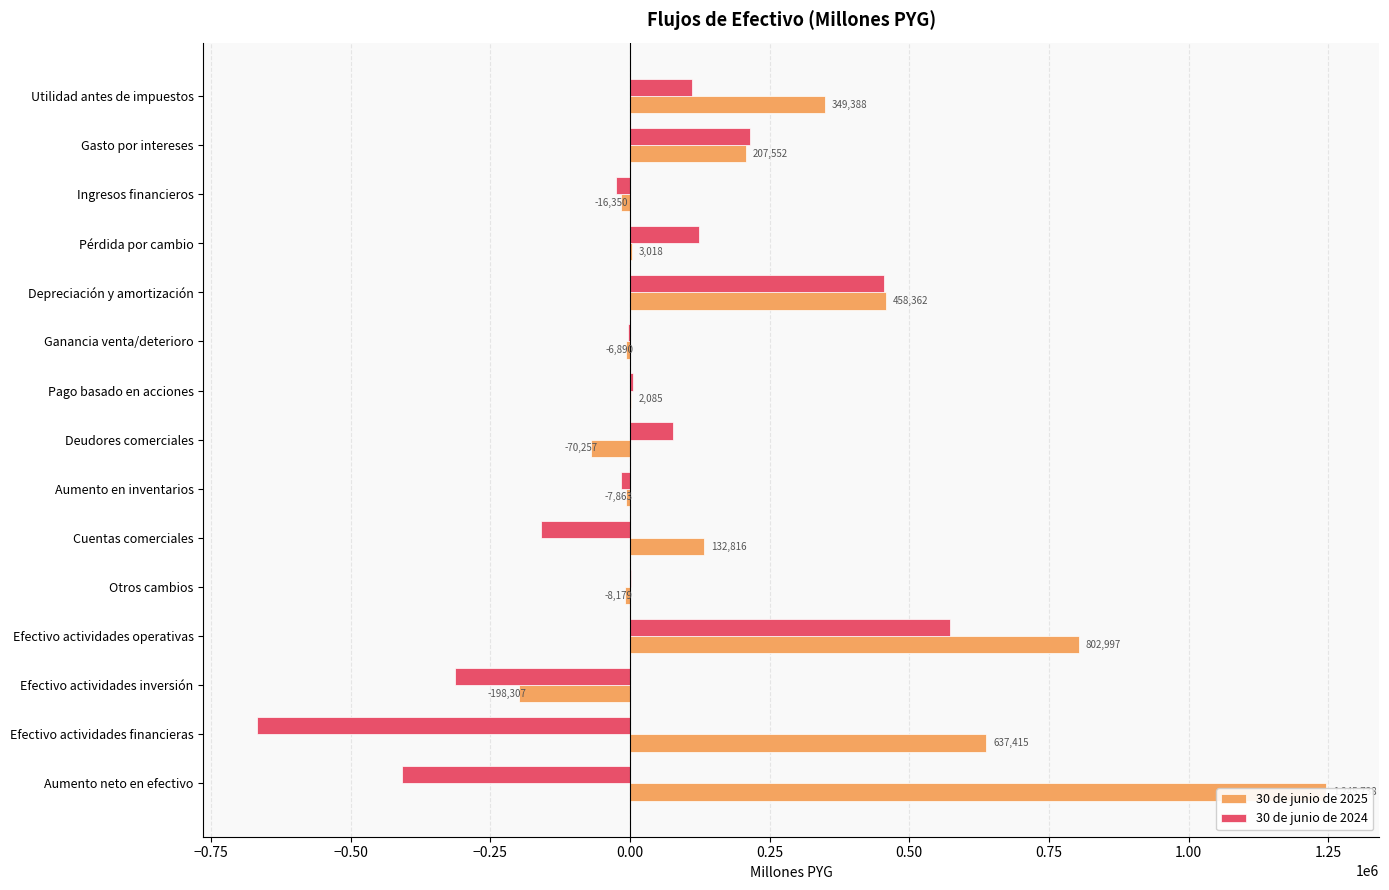

How many bars are there in total?

30